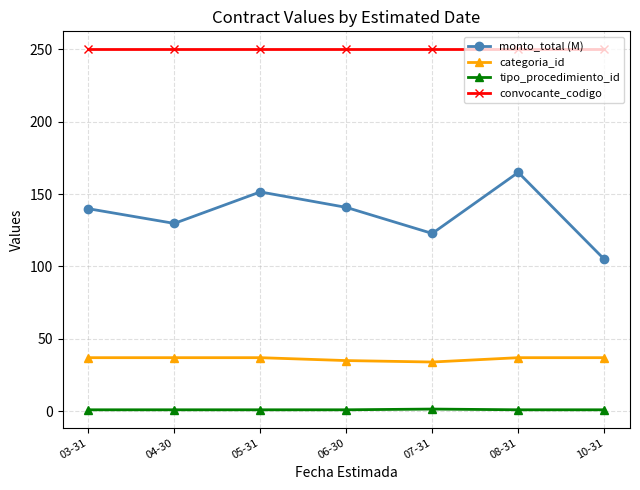

What are all the series names shown in the legend?

monto_total (M), categoria_id, tipo_procedimiento_id, convocante_codigo